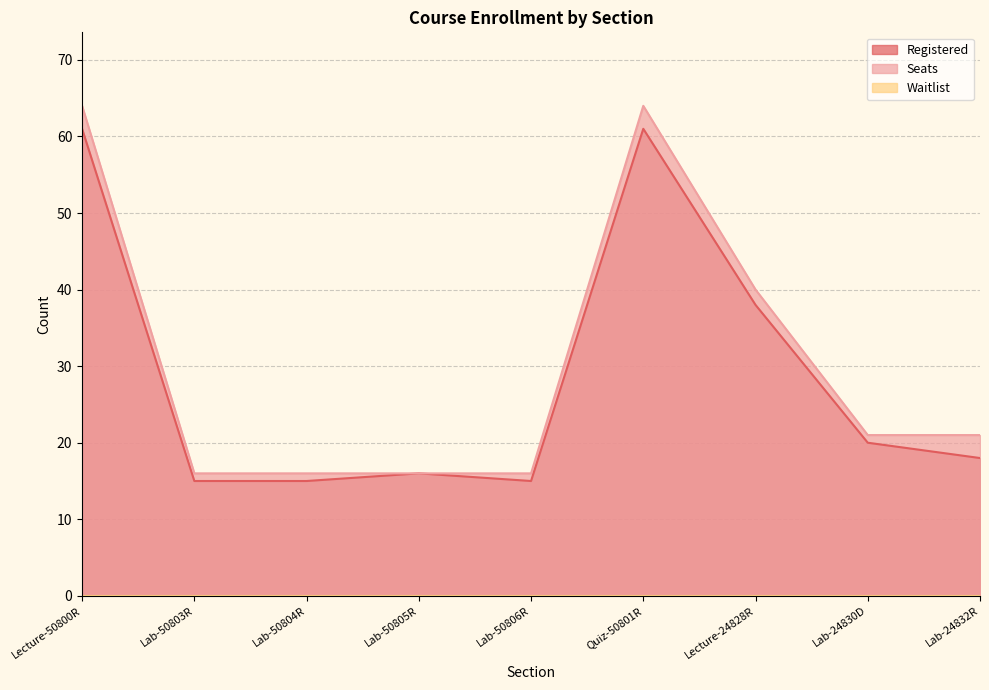

What is the difference between the highest and lowest values at Lab-24832R?

21